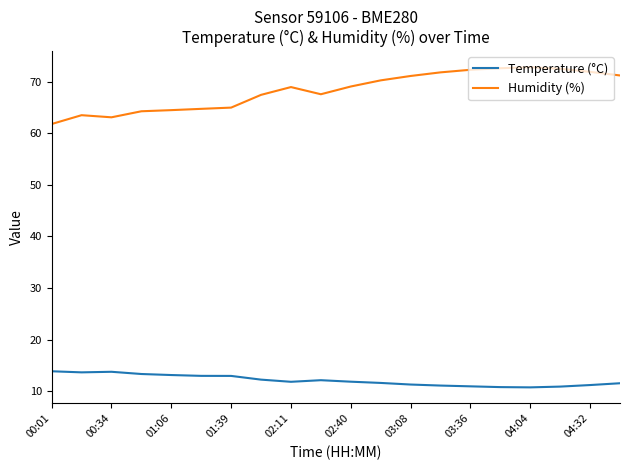

What are all the series names shown in the legend?

Temperature (°C), Humidity (%)